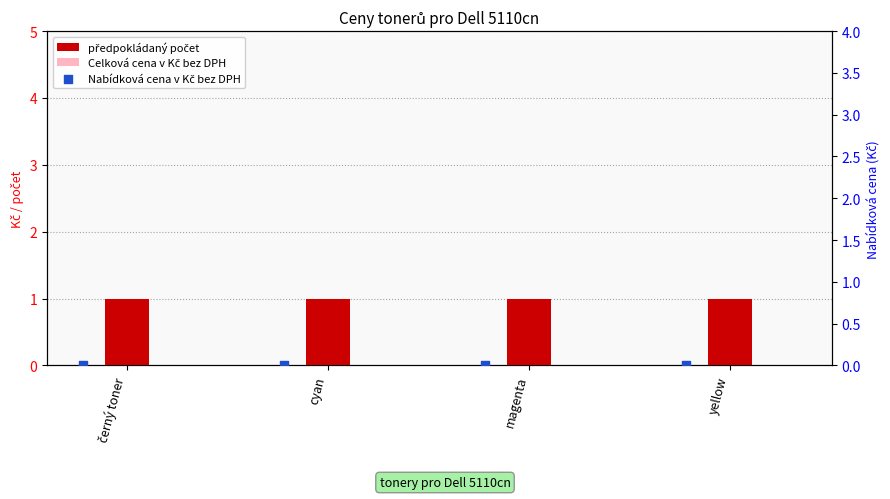

Which series contains the lowest Y value?

Celková cena v Kč bez DPH